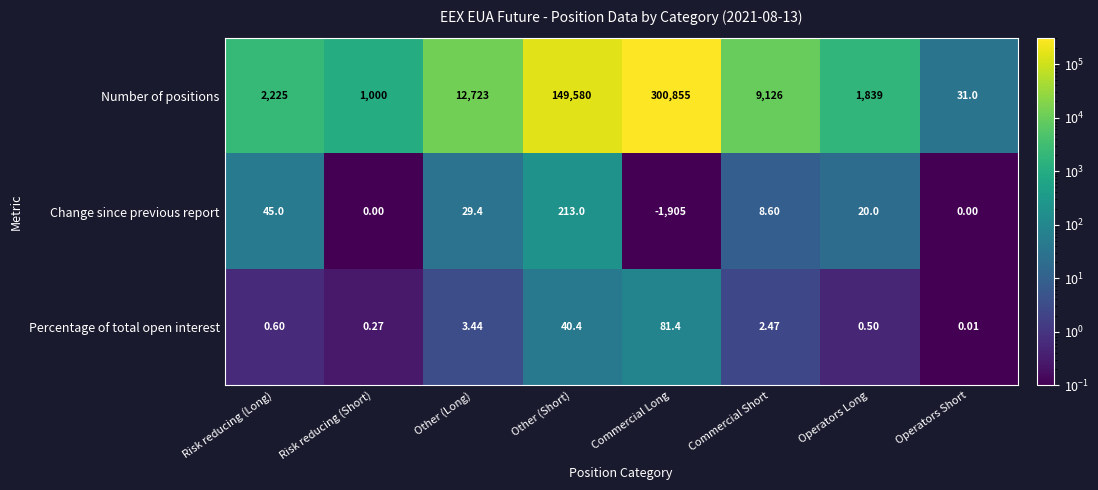

How many categories are shown in the chart?

8